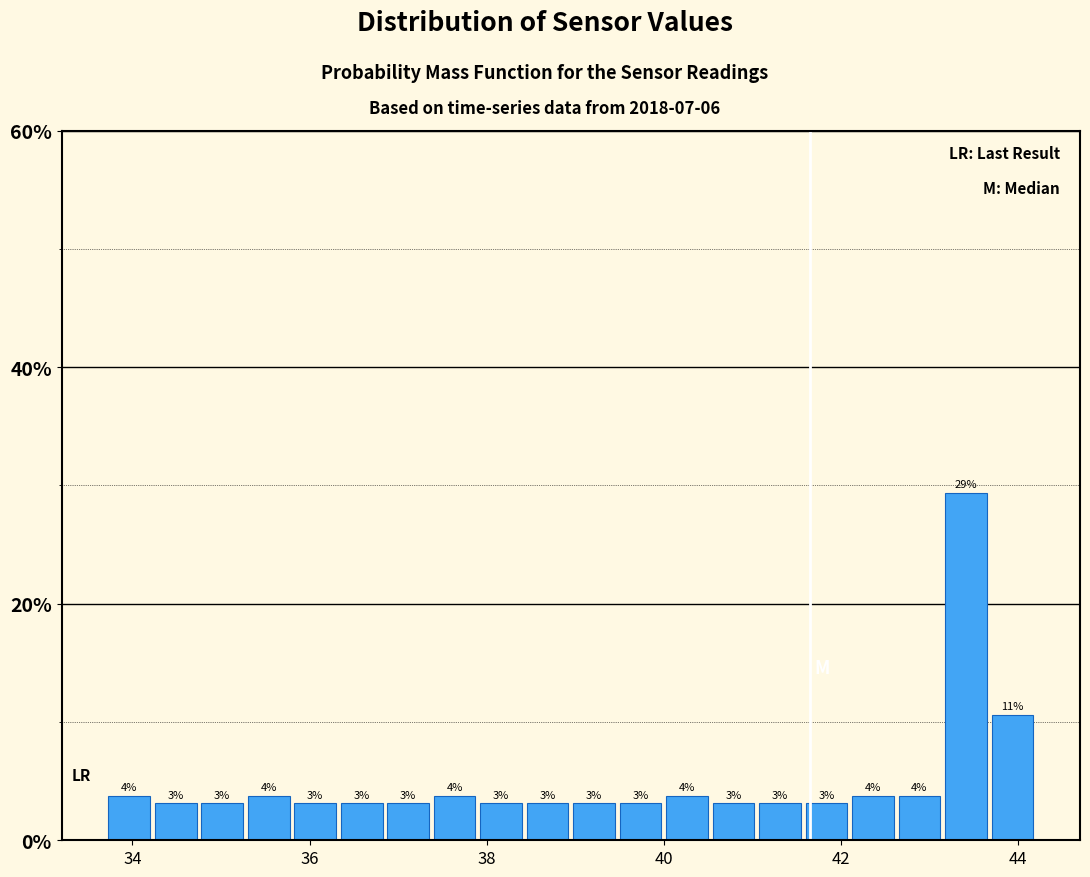

Read against the x-axis, roughly where is the centre of the tallest bar?

43.4